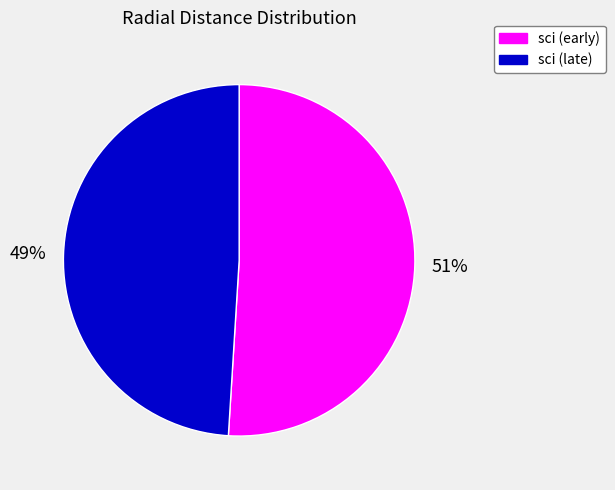

Between sci (early) and sci (late), which is larger?

sci (early)